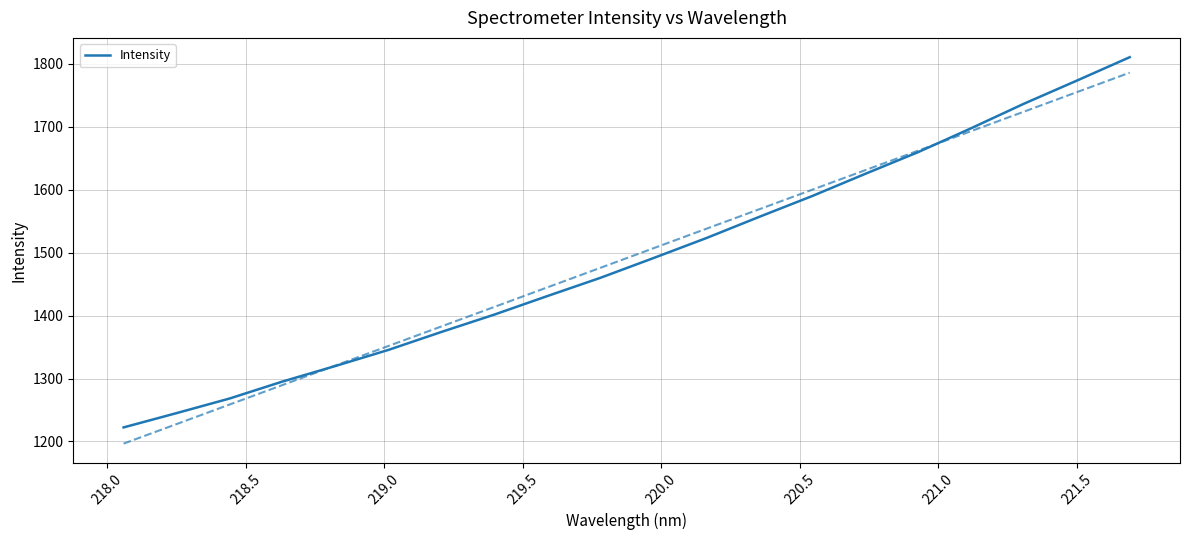

What is the average value?

1491.5